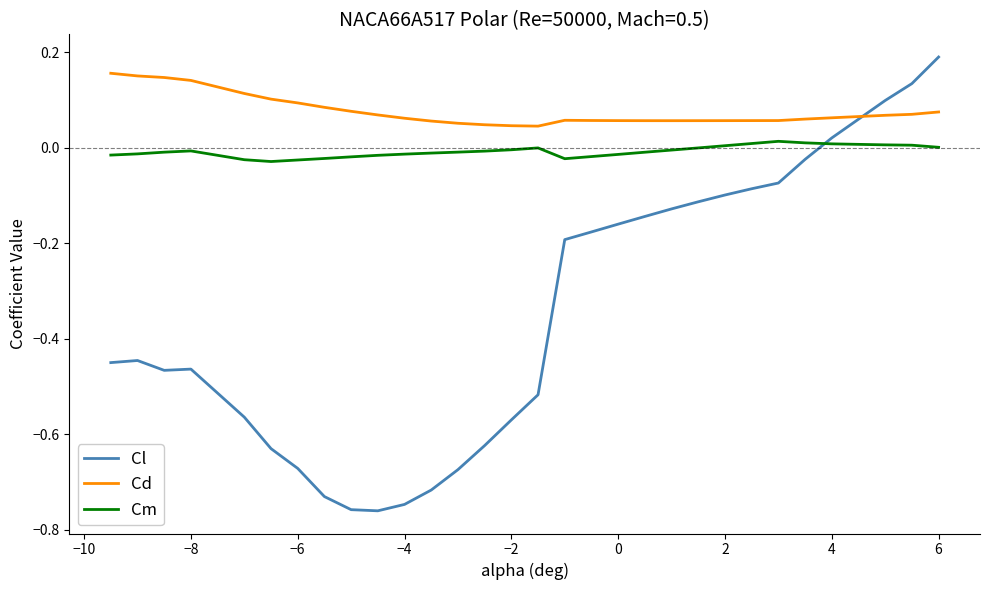

List the series in order of their peak value, lowest first.

Cm, Cd, Cl